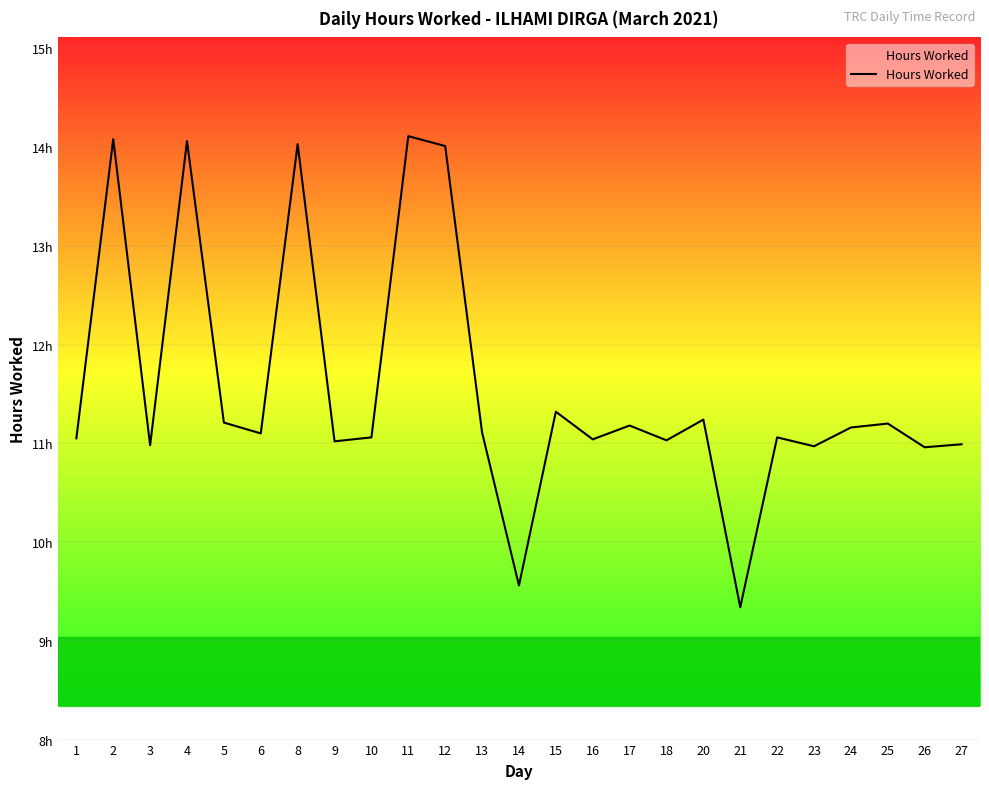

Does the chart display data point markers on the line(s)?

No